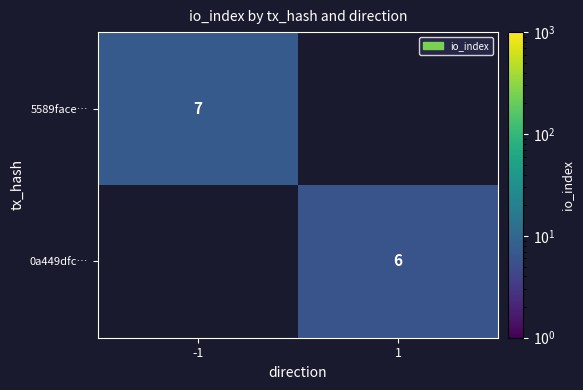

The value of 5589face… at -1 is 7. True or false?

True